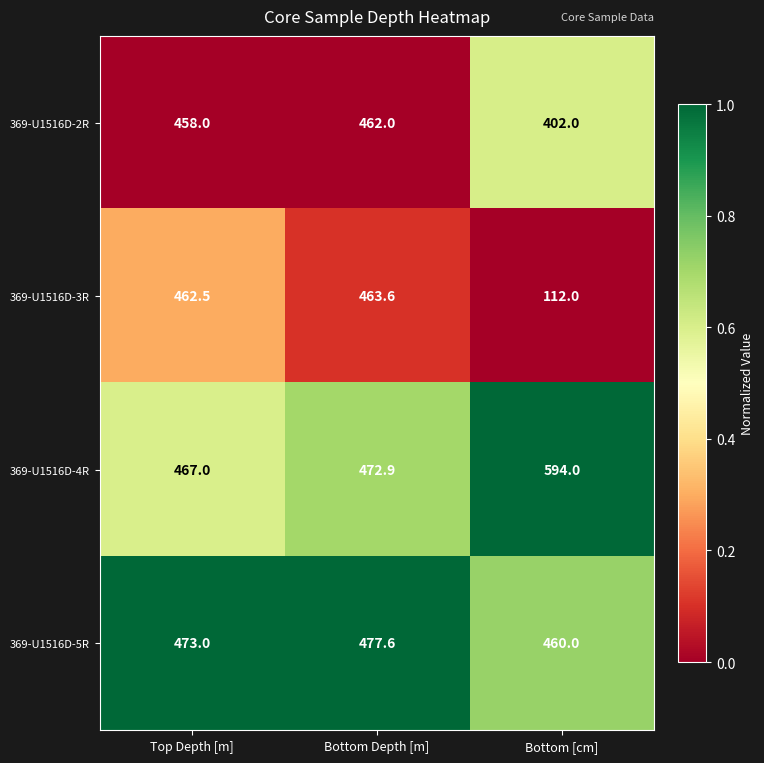

List the series in order of their peak value, highest first.

369-U1516D-4R, 369-U1516D-5R, 369-U1516D-3R, 369-U1516D-2R